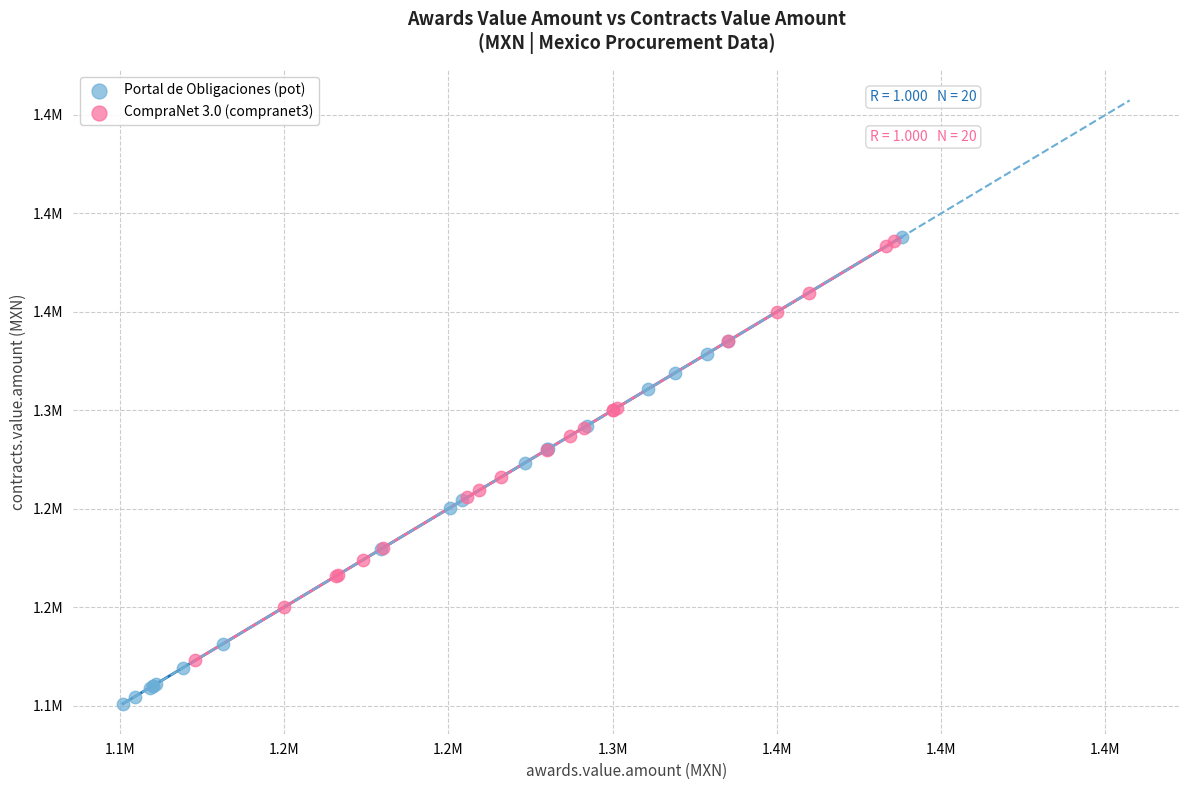

Which series reaches the minimum Y coordinate?

Portal de Obligaciones (pot)